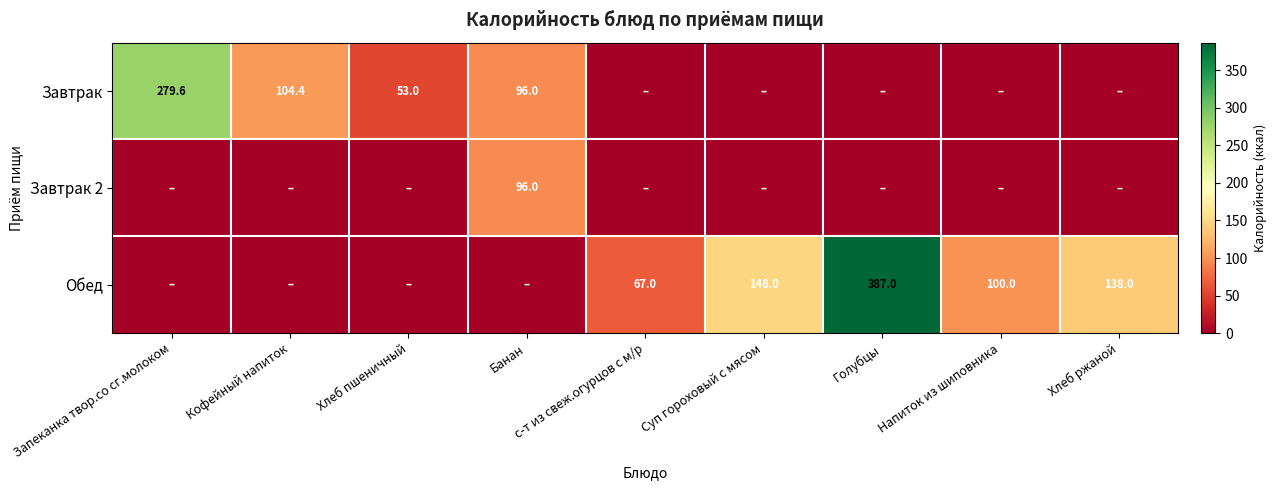

Is the value of Обед at Напиток из шиповника greater than the value of Завтрак at Запеканка твор.со сг.молоком?

No